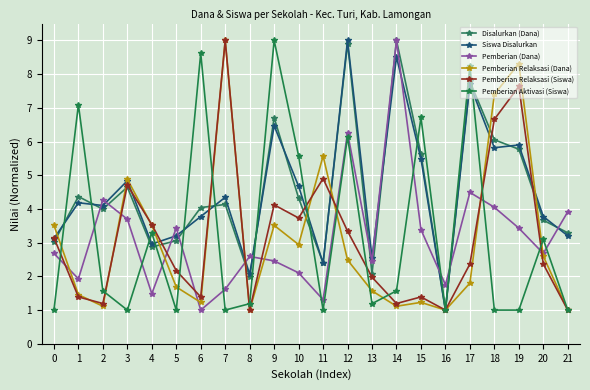

In Pemberian Aktivasi (Siswa), how many points are lower than both neighbors (excluding endpoints)?

6